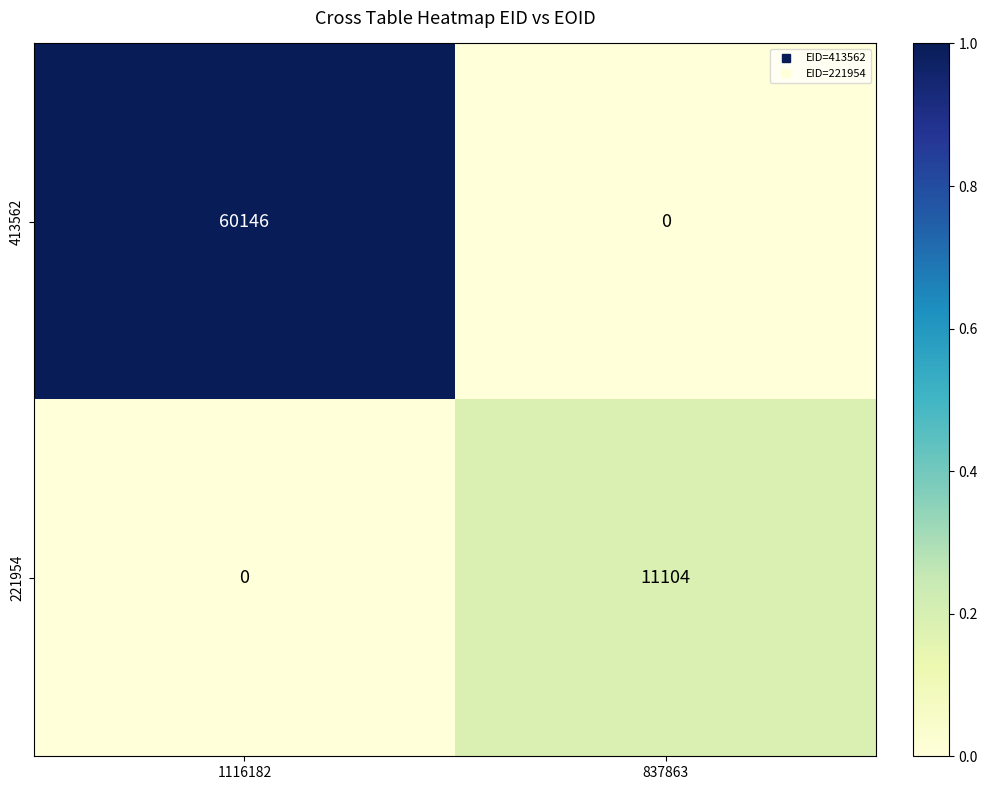

How many series are shown in this chart?

2